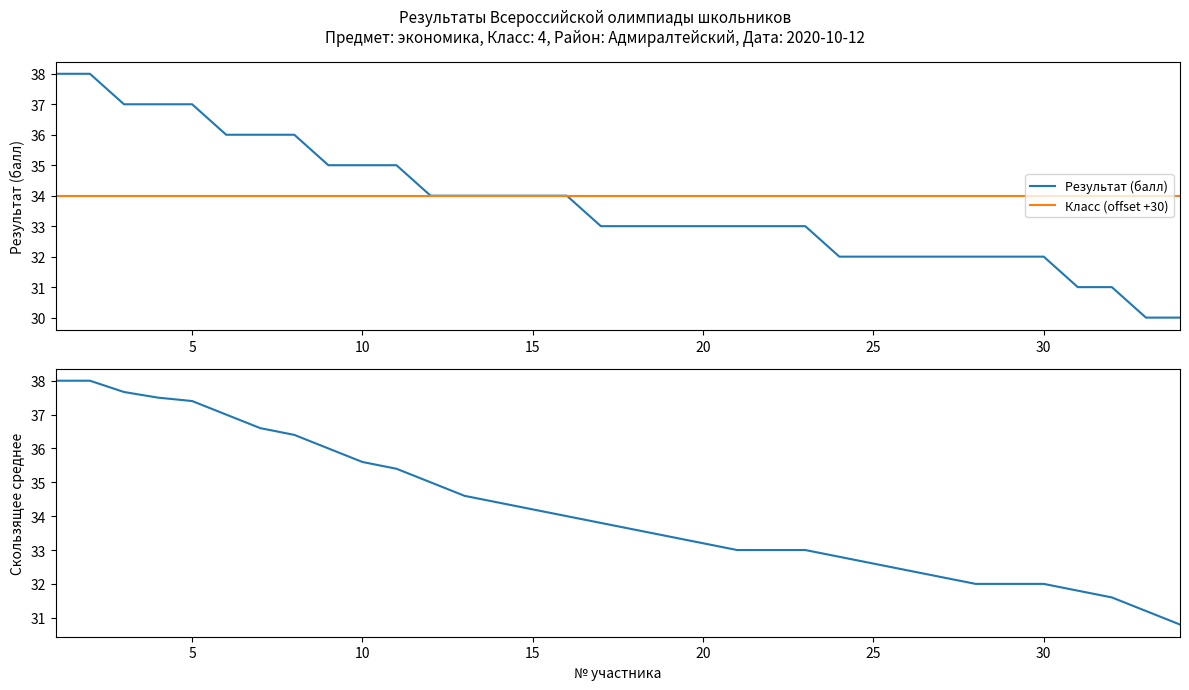

The value of Результат (балл) at 20 is 33. True or false?

True